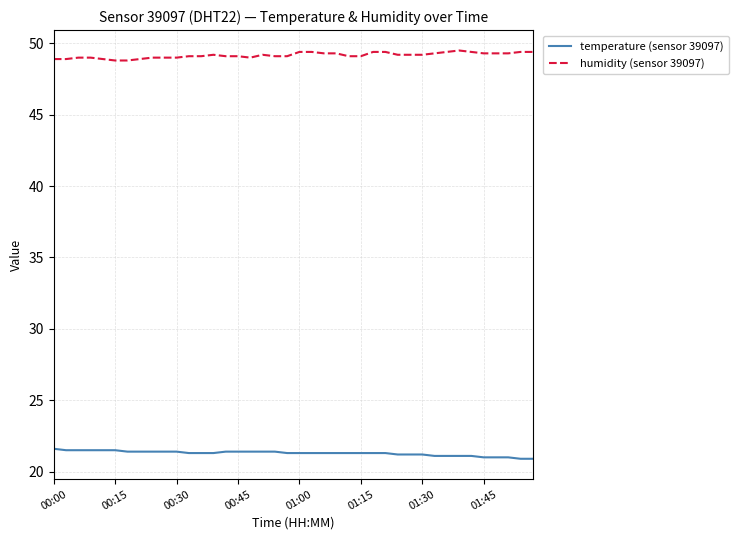

Rank the series by their maximum value, from highest to lowest.

humidity (sensor 39097), temperature (sensor 39097)